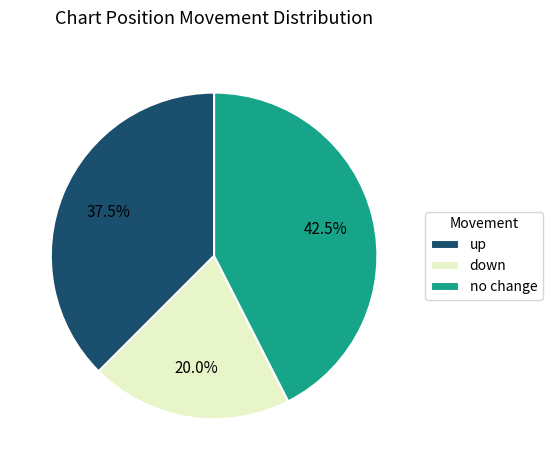

What is the largest slice in the pie chart?

no change